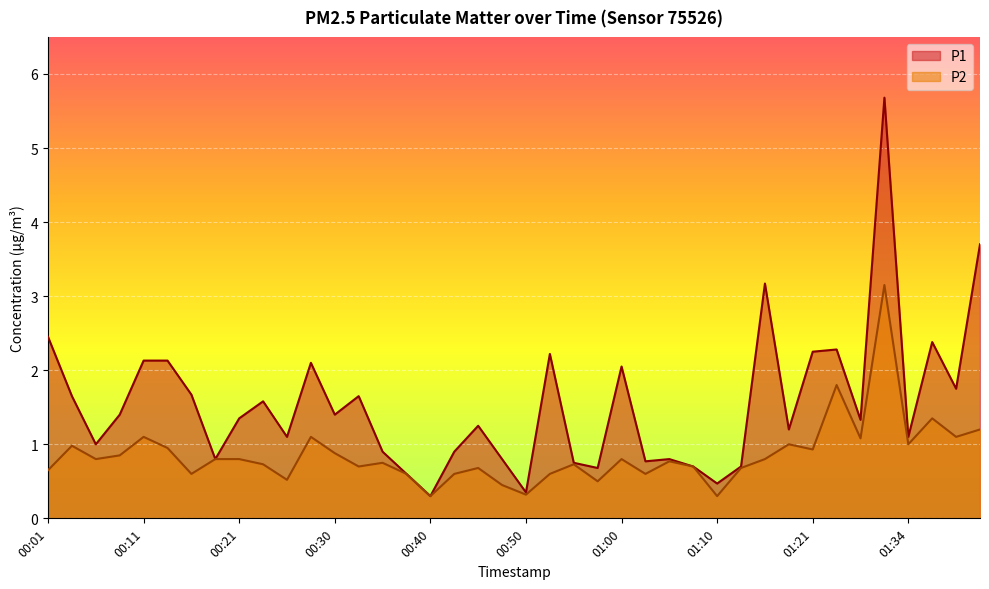

True or false: P2 and P1 cross at least once.

False